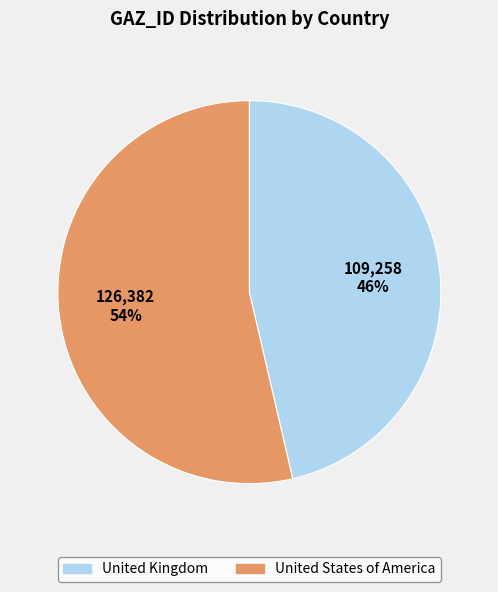

How many segments does this pie chart have?

2